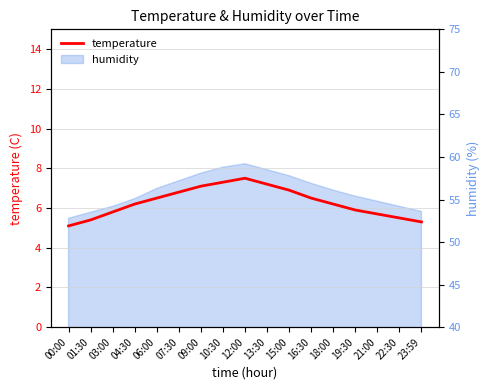

List the labels in order of value, largest first.

12:00, 10:30, 13:30, 09:00, 15:00, 07:30, 06:00, 16:30, 04:30, 18:00, 19:30, 03:00, 21:00, 22:30, 01:30, 23:59, 00:00